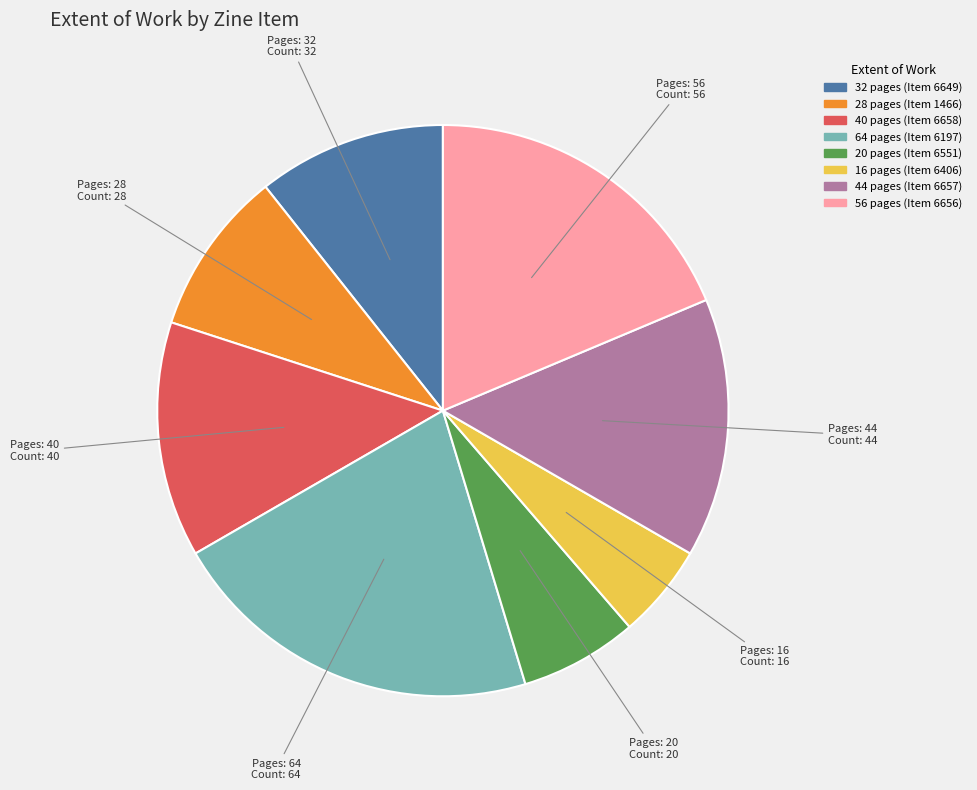

Between 32 and 20, which is larger?

32